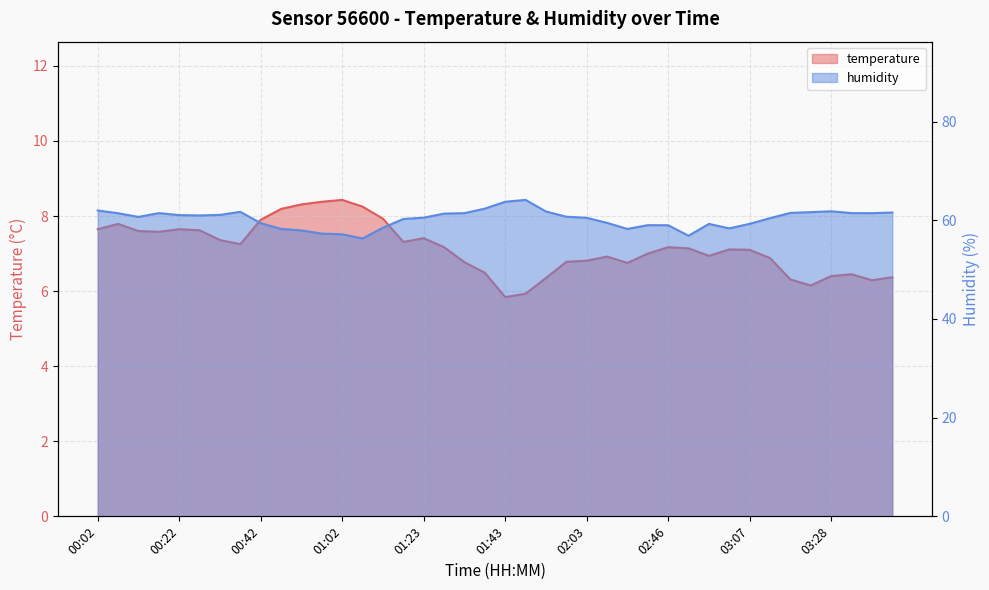

True or false: temperature and humidity cross at least once.

False